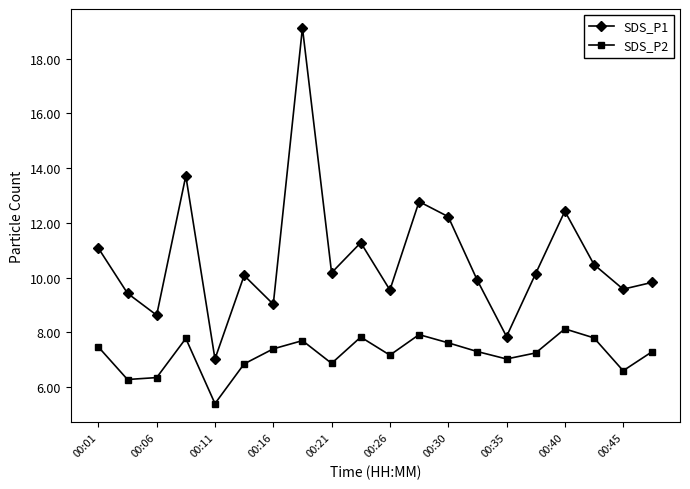

In SDS_P1, how many points are higher than both neighbors (excluding endpoints)?

6